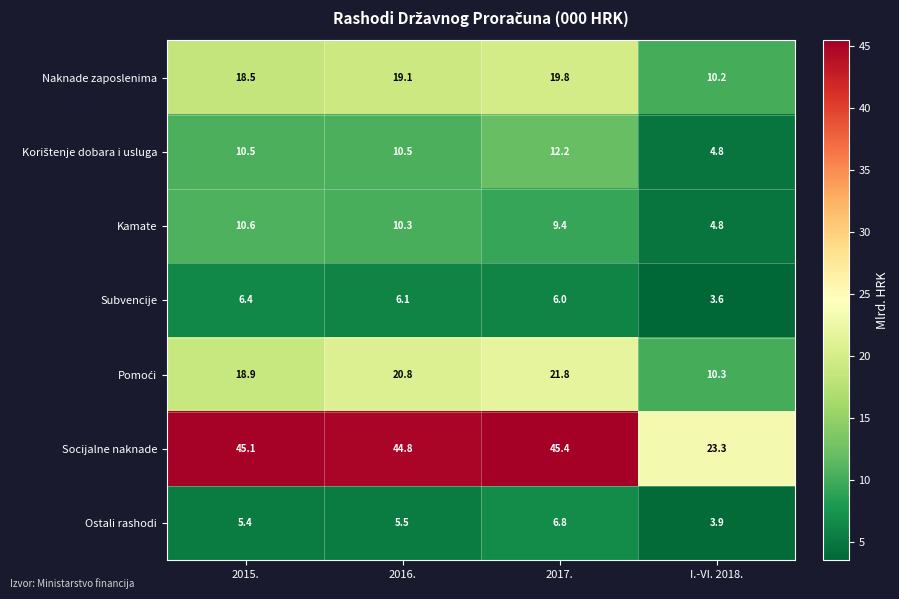

What is the approximate value of Subvencije at 2015.?

6.4